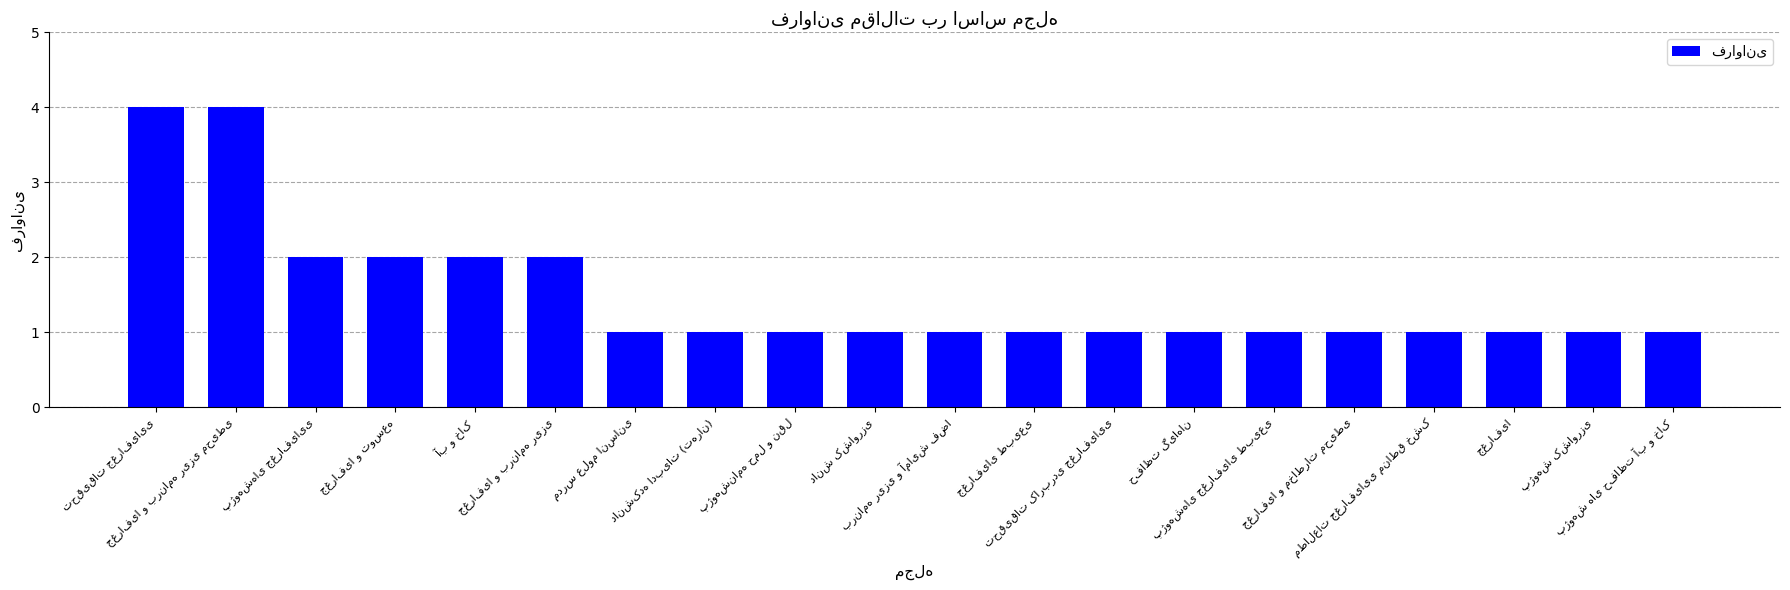

Count the values in the range 1 to 2.

18